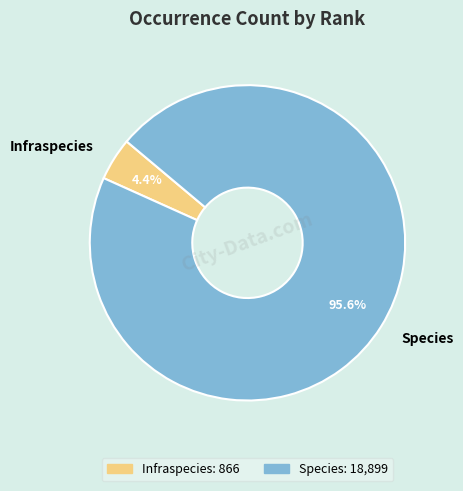

What percentage is the Infraspecies slice, to the nearest percent?

4%